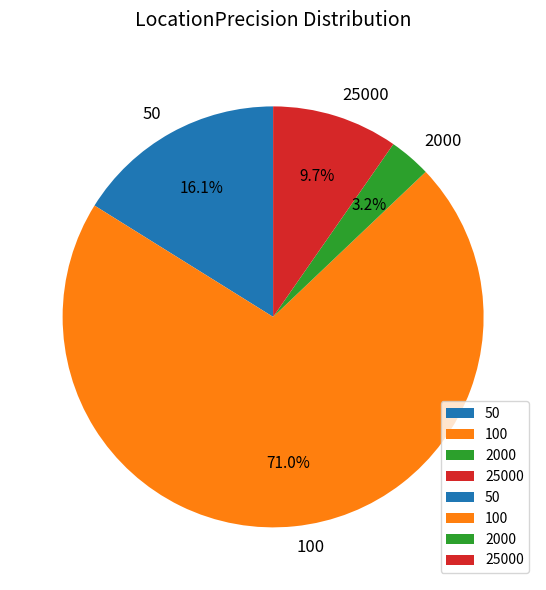

The 25000 slice represents 10% of the pie. True or false?

True